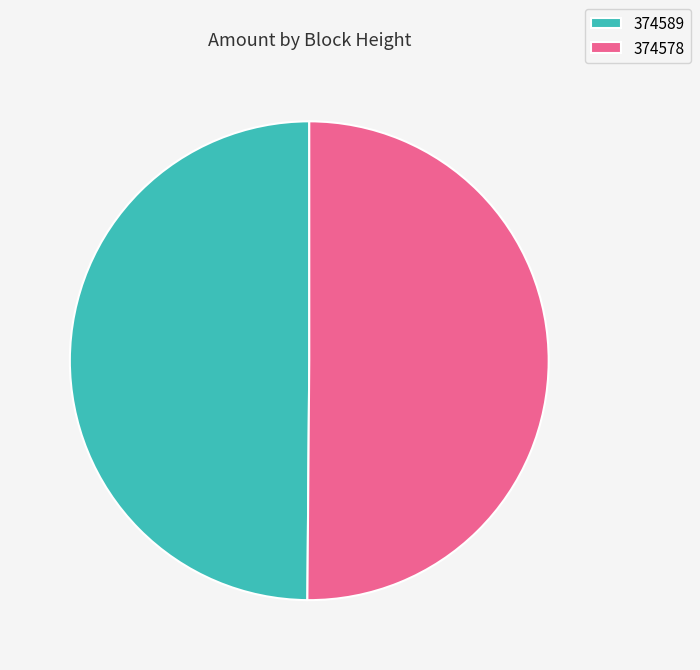

Is the sum of 374589 and 374578 greater than half?

Yes